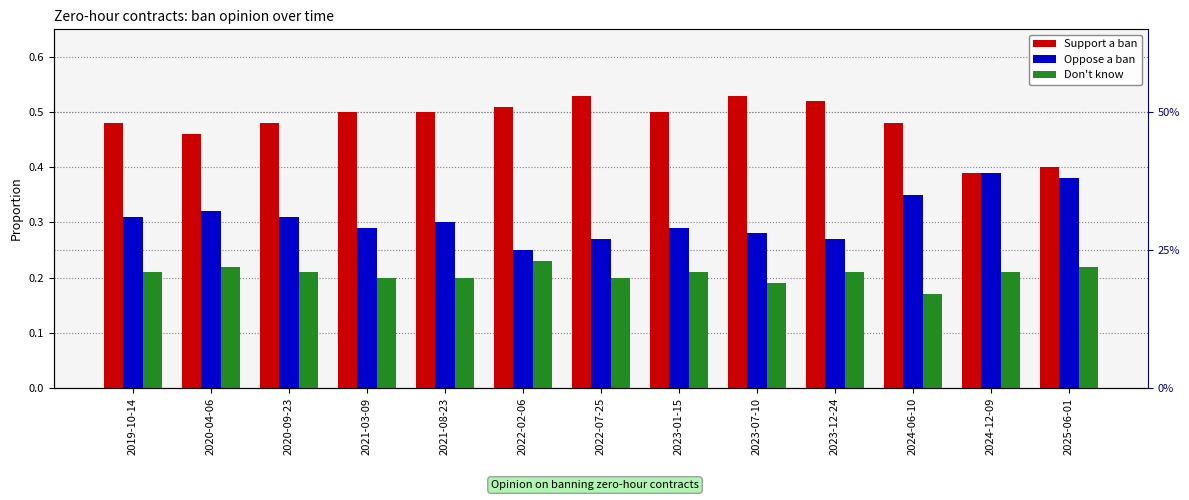

What is the approximate value of Support a ban at 2025-06-01?

0.4